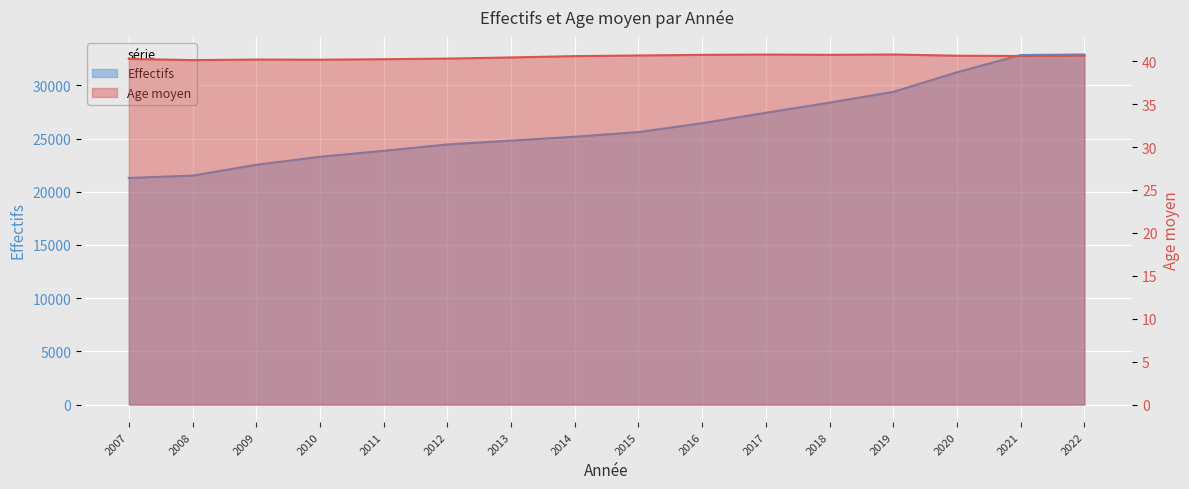

True or false: Age moyen and Effectifs intersect in this chart.

False